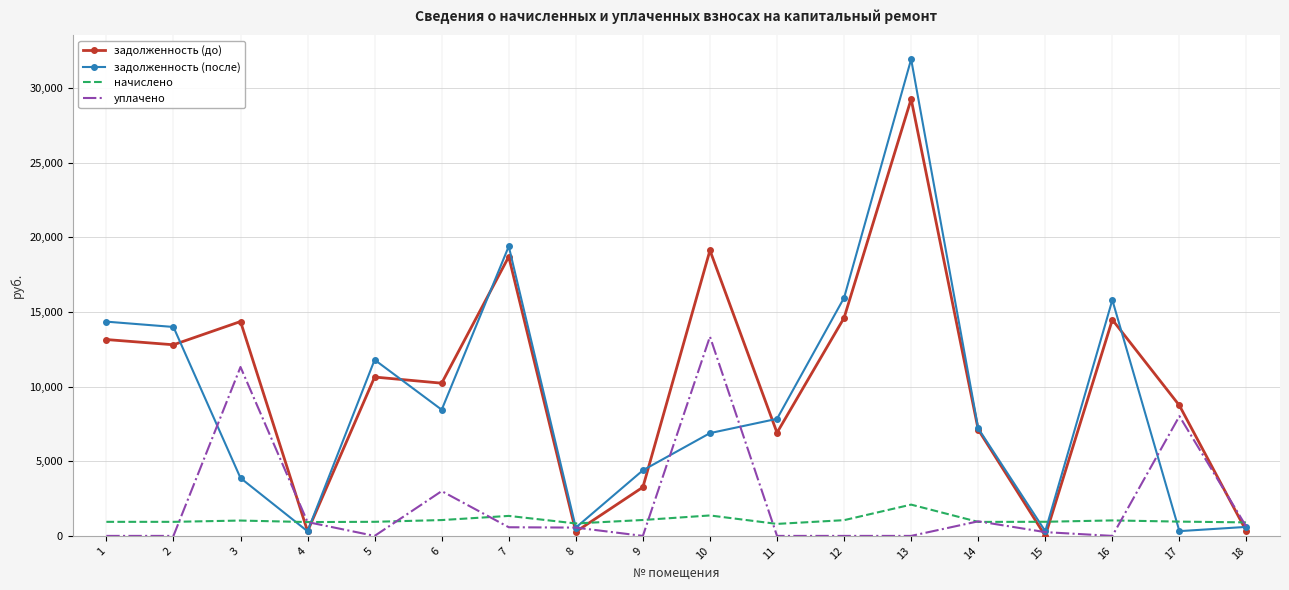

True or false: начислено has more than 1 points higher than both neighbors.

True